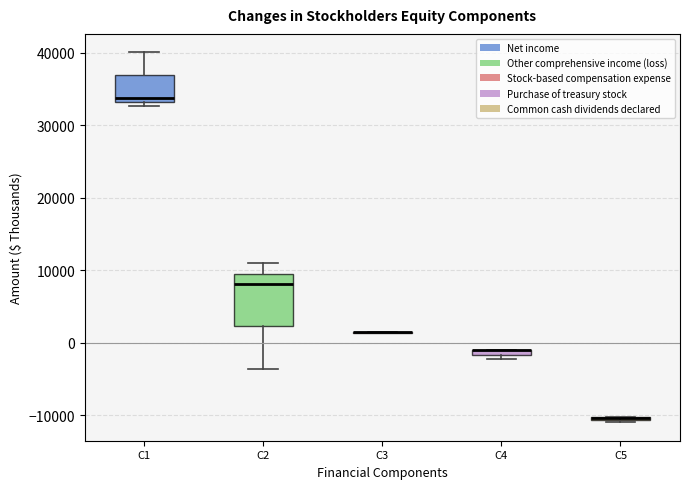

Which box is the tallest, from its lower edge to its upper edge?

C2